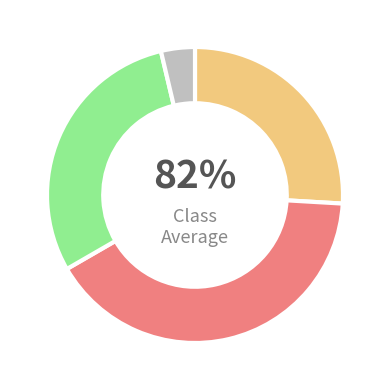

Do 9а and 9 А together represent more than half of the pie?

No